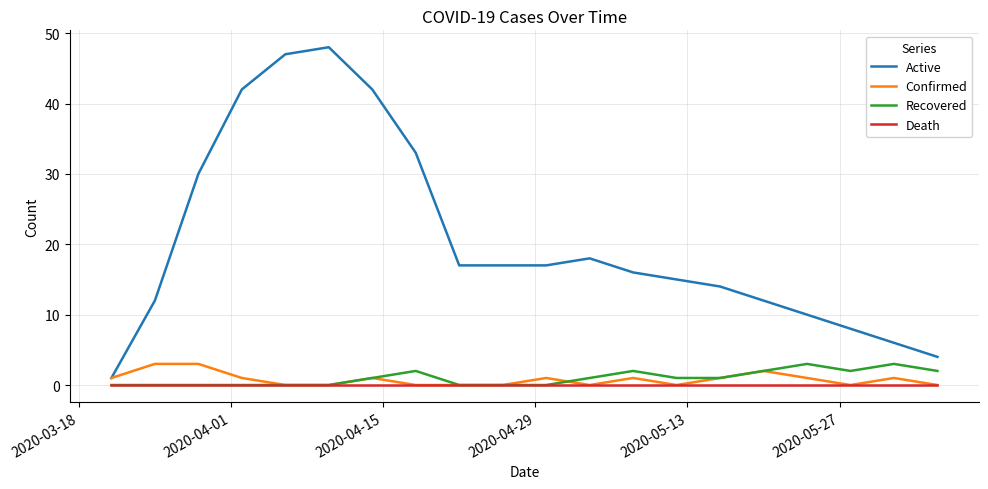

Which series has the largest range (max minus min)?

Active